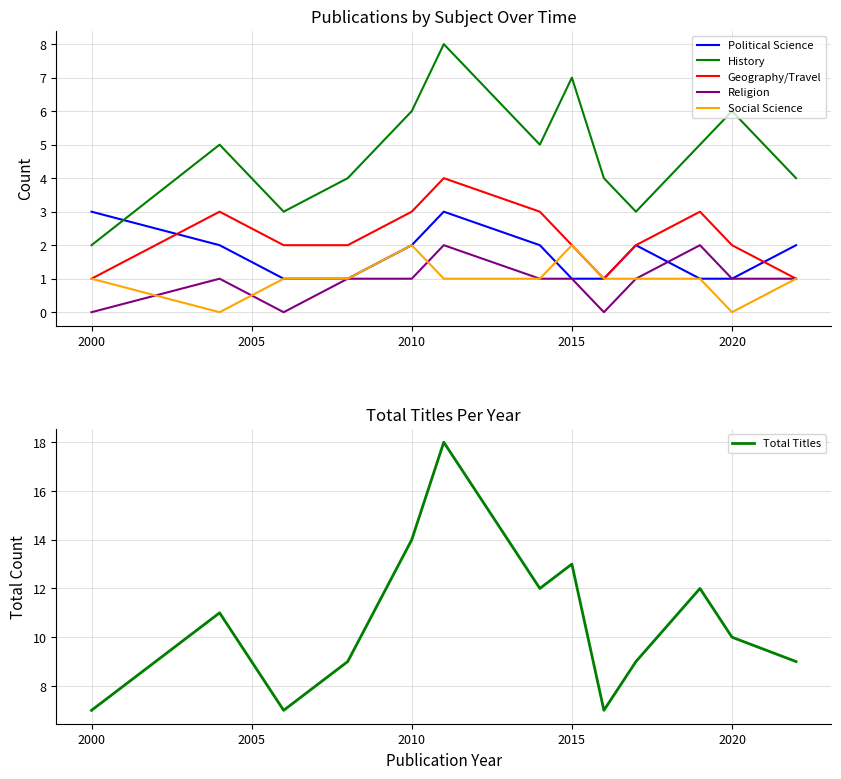

How many values in the Political Science series exceed 2?

2